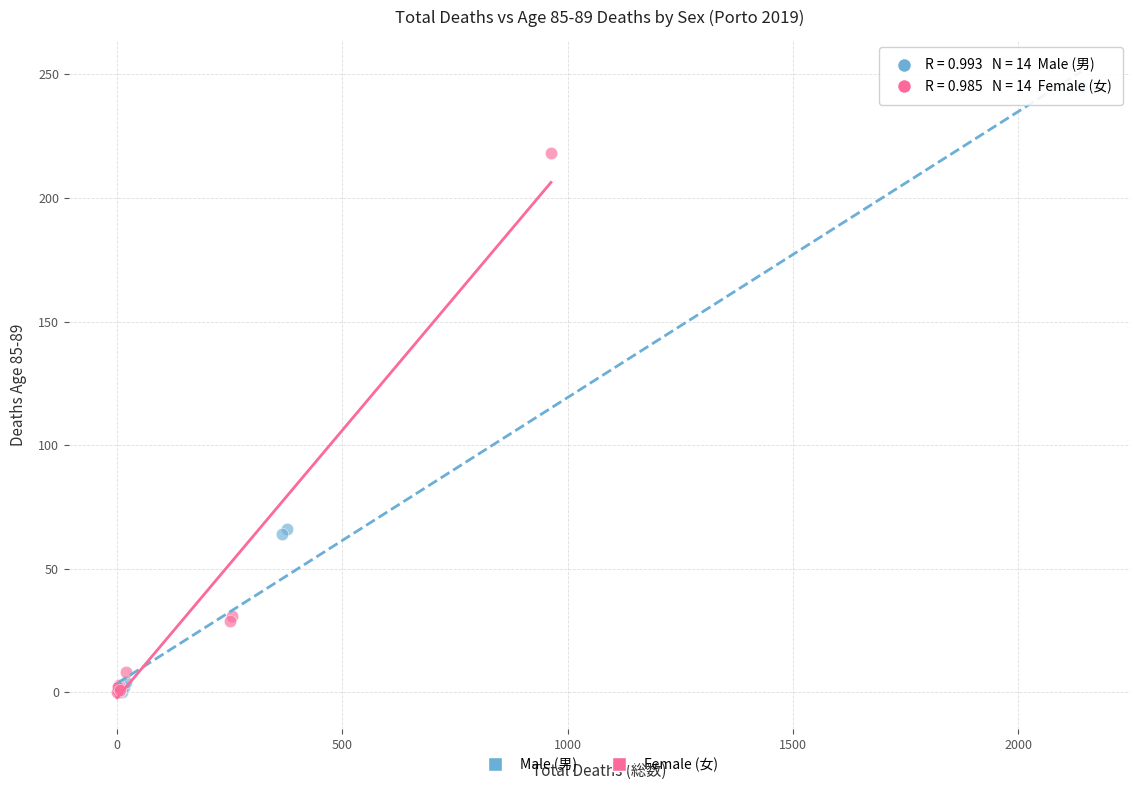

Which series has the largest Y range (max minus min)?

Male (男)